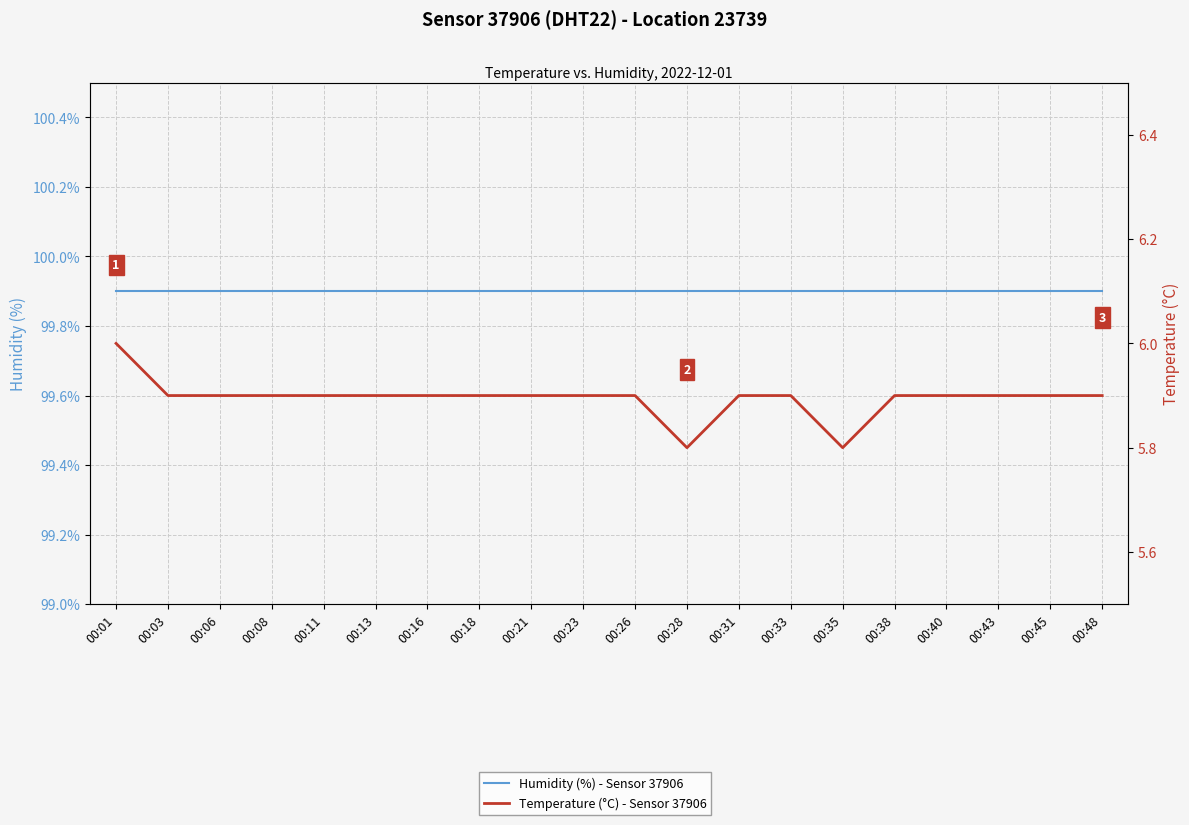

True or false: Temperature (°C) - Sensor 37906 and Humidity (%) - Sensor 37906 intersect in this chart.

False